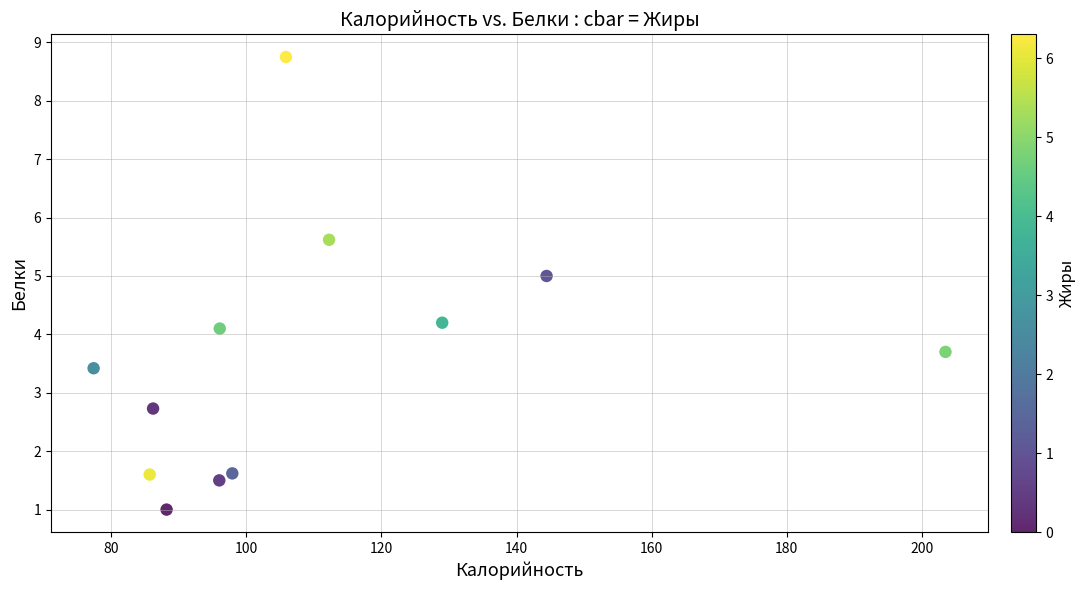

What Y value in the scatter plot is closest to 4?

4.1